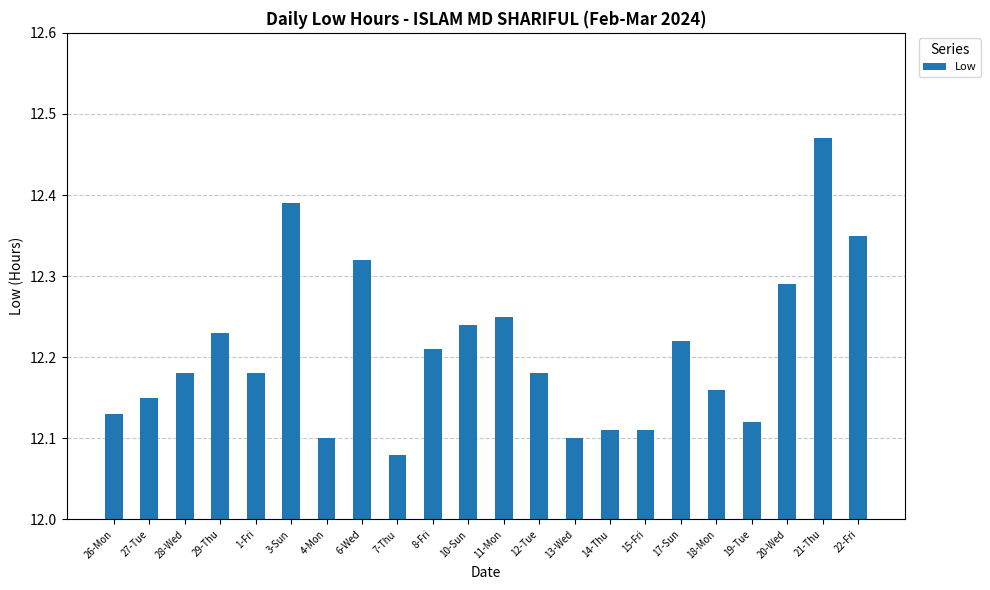

How many values are between 12 and 13?

22